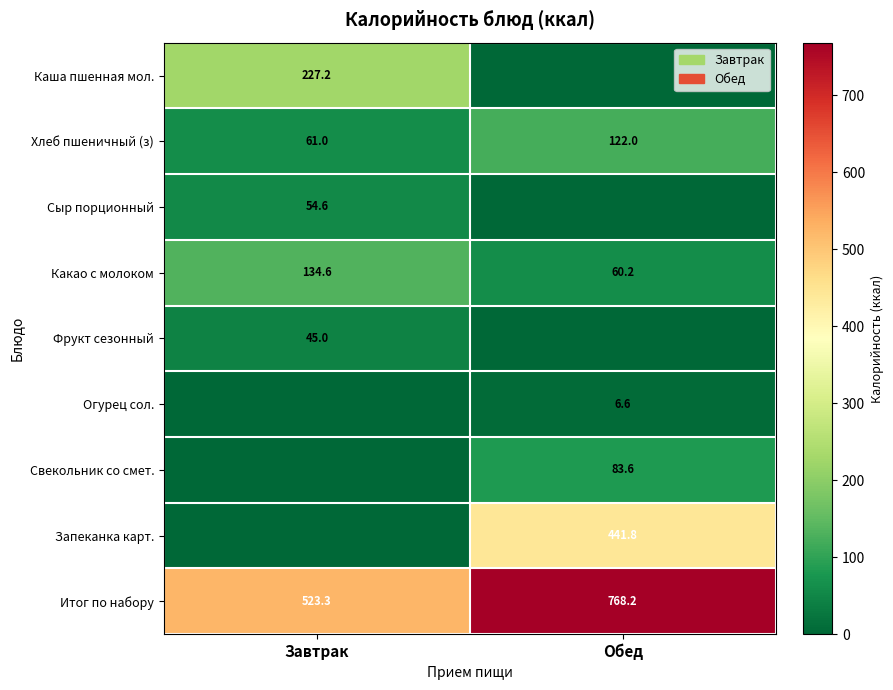

Is it true that Запеканка карт. equals 441.8 at Обед?

True